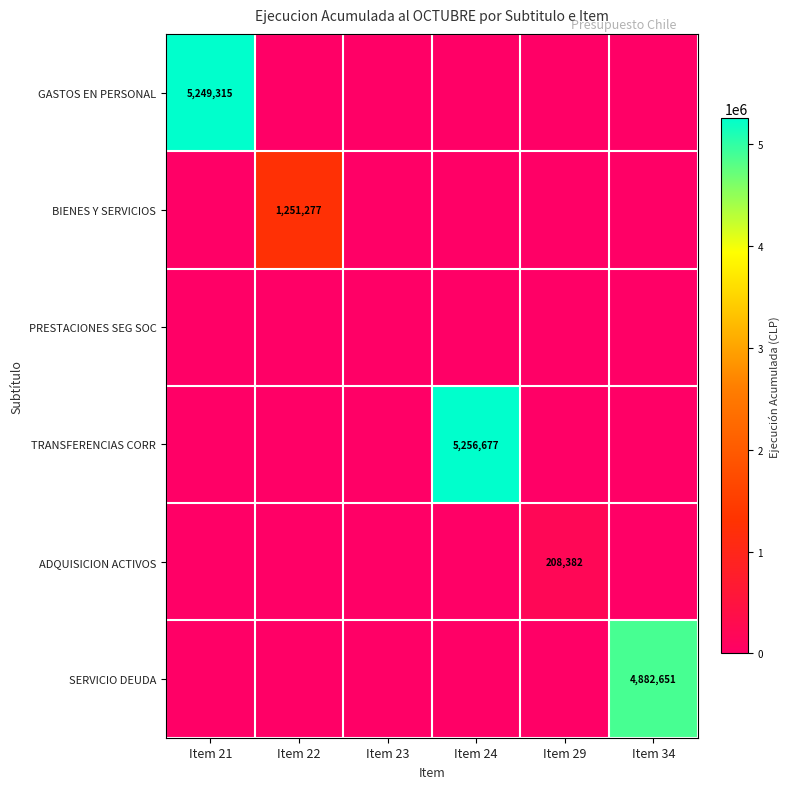

The GASTOS EN PERSONAL series shows 3038680 at Item 21. True or false?

False